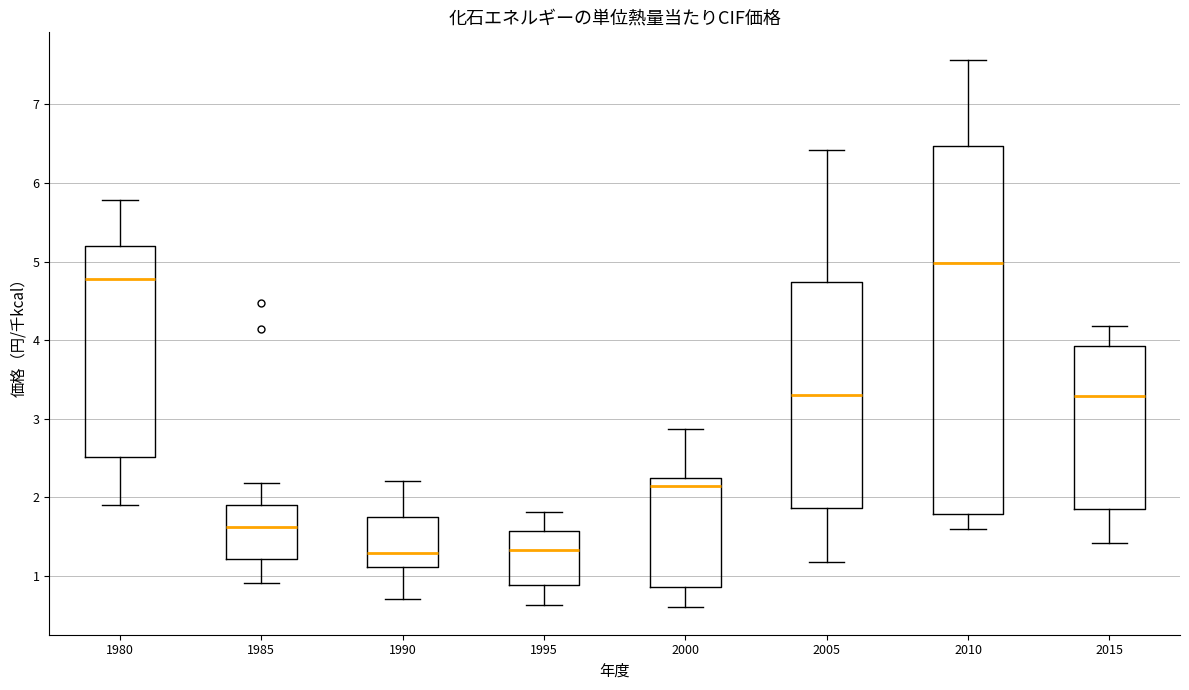

Reading left to right, read every box against the y-axis: the position of its median line, the range the box covers, and the ends of its whiskers. The values are not printed on the chart, so give them approximately, as read against the axis.

1980: median 4.8, box 2.5 to 5.2, whiskers 1.9 to 5.8
1985: median 1.6, box 1.2 to 1.9, whiskers 0.9 to 2.2
1990: median 1.3, box 1.1 to 1.8, whiskers 0.7 to 2.2
1995: median 1.3, box 0.9 to 1.6, whiskers 0.6 to 1.8
2000: median 2.1, box 0.9 to 2.2, whiskers 0.6 to 2.9
2005: median 3.3, box 1.9 to 4.7, whiskers 1.2 to 6.4
2010: median 5.0, box 1.8 to 6.5, whiskers 1.6 to 7.6
2015: median 3.3, box 1.9 to 3.9, whiskers 1.4 to 4.2